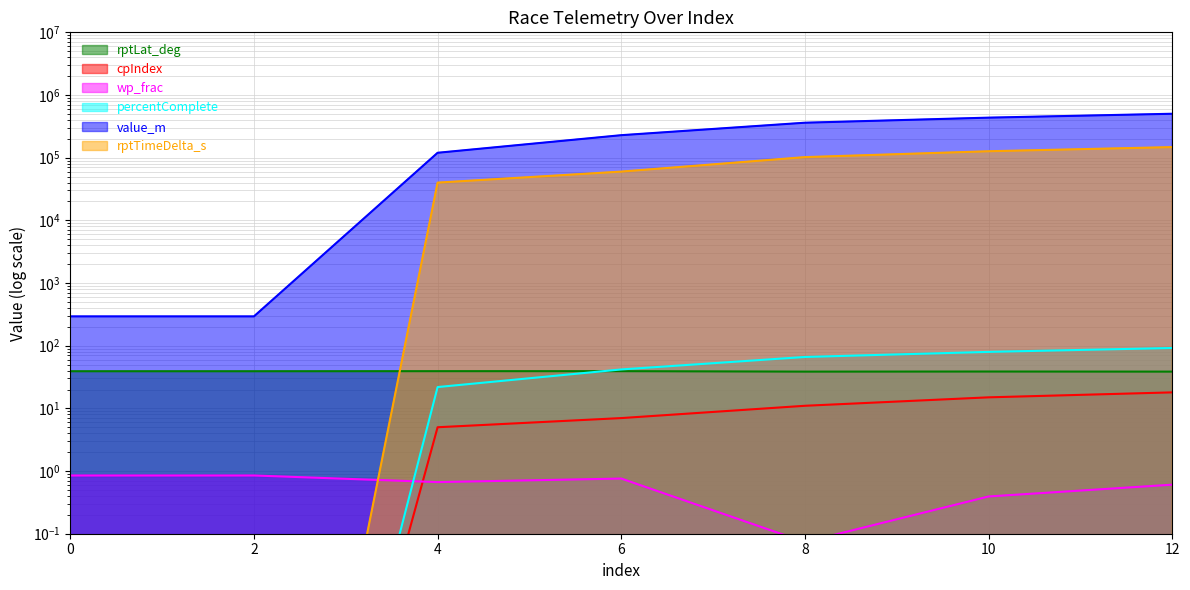

How many lines are shown in the chart?

6